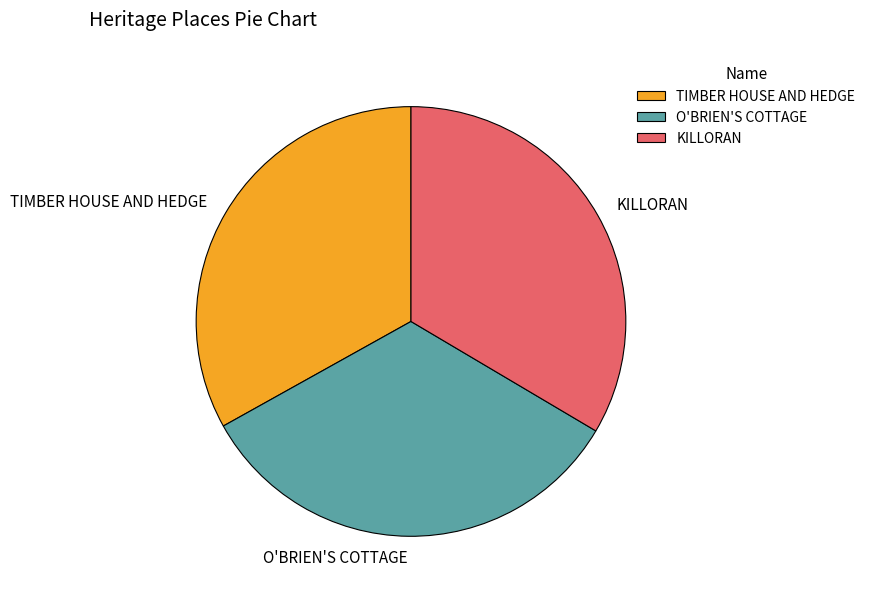

Combined, do TIMBER HOUSE AND HEDGE and KILLORAN account for over 50%?

Yes